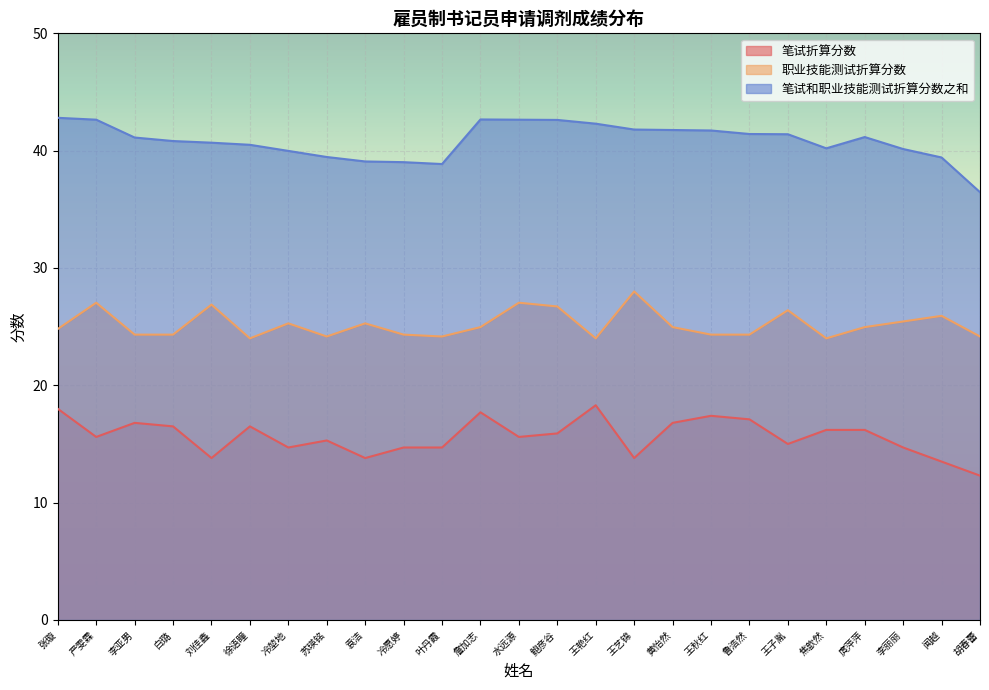

Reading right to left, extract all data points from this chart.

笔试折算分数: 12.3	13.5	14.7	16.2	16.2	15.0	17.1	17.4	16.8	13.8	18.3	15.9	15.6	17.7	14.7	14.7	13.8	15.3	14.7	16.5	13.8	16.5	16.8	15.6	18.0
职业技能测试折算分数: 24.2	25.9	25.4	25.0	24.0	26.4	24.3	24.3	25.0	28.0	24.0	26.7	27.0	25.0	24.2	24.3	25.3	24.2	25.3	24.0	26.9	24.3	24.3	27.0	24.8
笔试和职业技能测试折算分数之和: 36.5	39.4	40.1	41.2	40.2	41.4	41.4	41.7	41.8	41.8	42.3	42.6	42.6	42.7	38.9	39.0	39.1	39.5	40.0	40.5	40.7	40.8	41.1	42.6	42.8